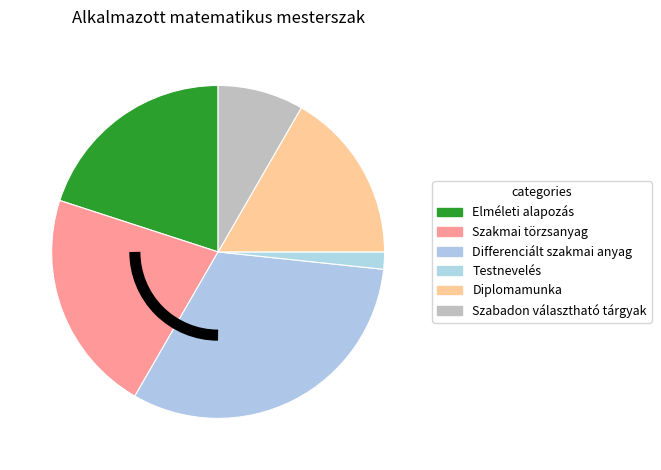

Which category has the smallest portion of the pie?

Testnevelés